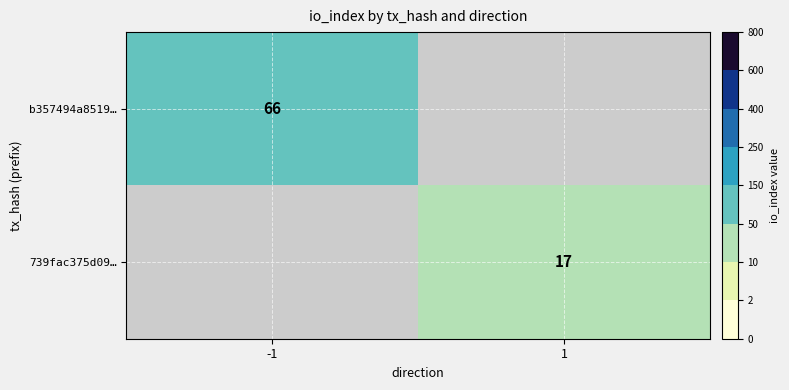

Is it true that 739fac375d09… equals 17 at 1?

True